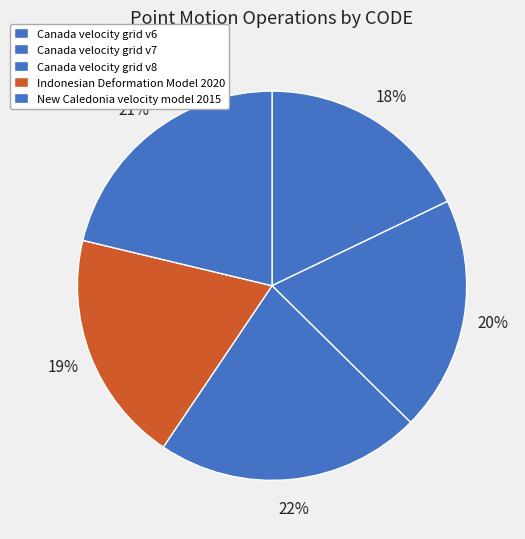

To the nearest percent, what is the difference between the New Caledonia velocity model 2015 and Indonesian Deformation Model 2020 slice percentages?

2%